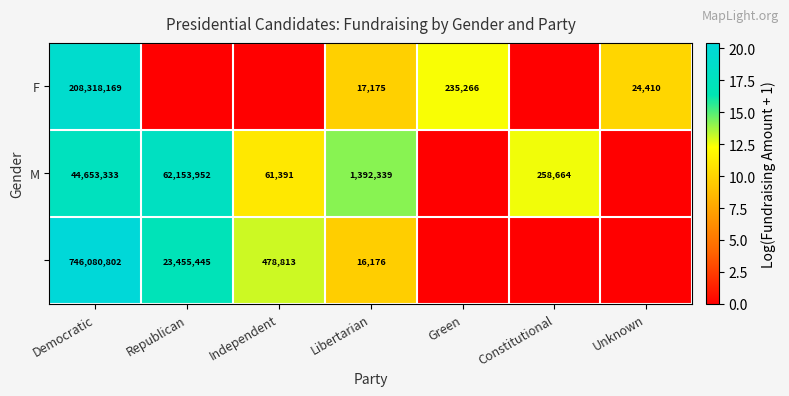

At how many categories does at least one series exceed 17?

2